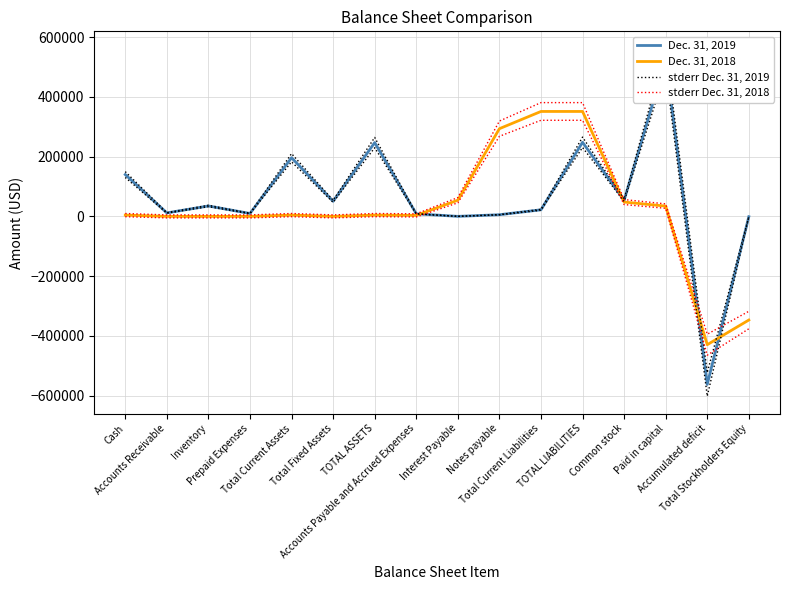

The value of stderr Dec. 31, 2018 at Accounts Receivable is 8747.2. True or false?

False